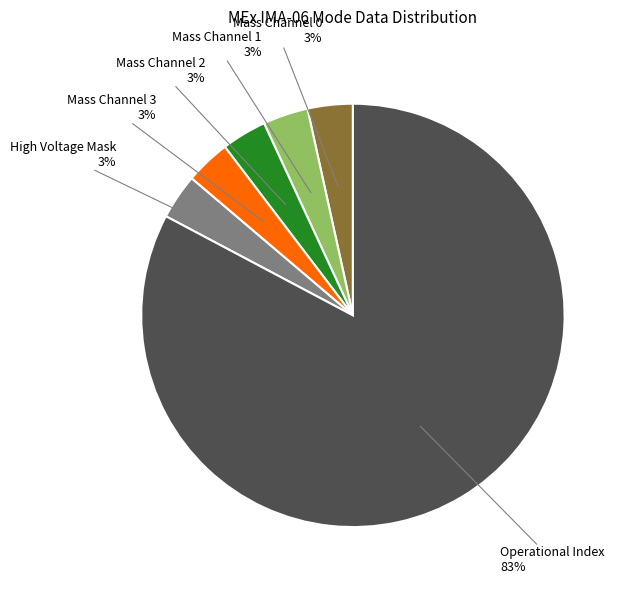

Is there a majority slice in this chart?

Yes